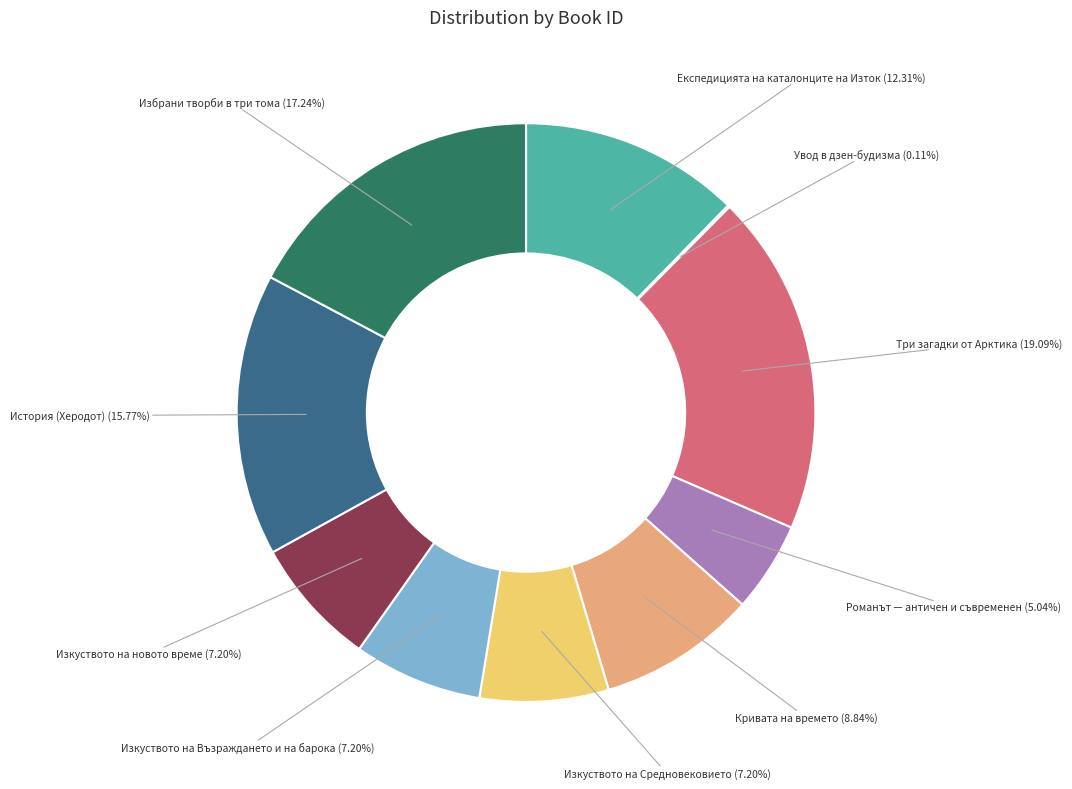

Which category has the biggest portion of the pie?

Три загадки от Арктика